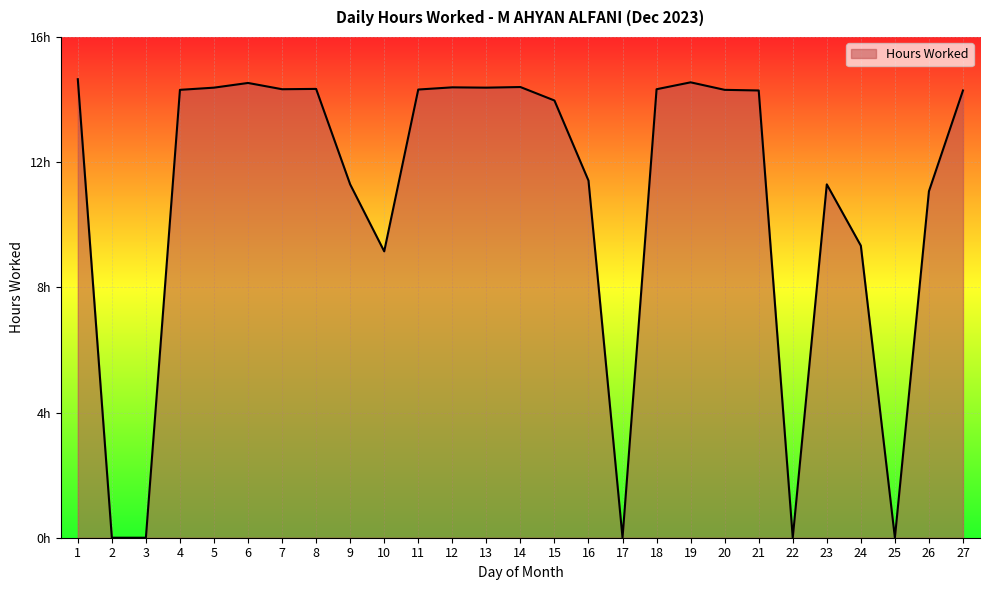

Reading right to left, list all the values displayed in this chart.

27=14.3	26=11.1	25=0.0	24=9.3	23=11.3	22=0.0	21=14.3	20=14.3	19=14.6	18=14.3	17=0.0	16=11.4	15=14.0	14=14.4	13=14.4	12=14.4	11=14.3	10=9.2	9=11.3	8=14.3	7=14.3	6=14.5	5=14.4	4=14.3	3=0.0	2=0.0	1=14.7